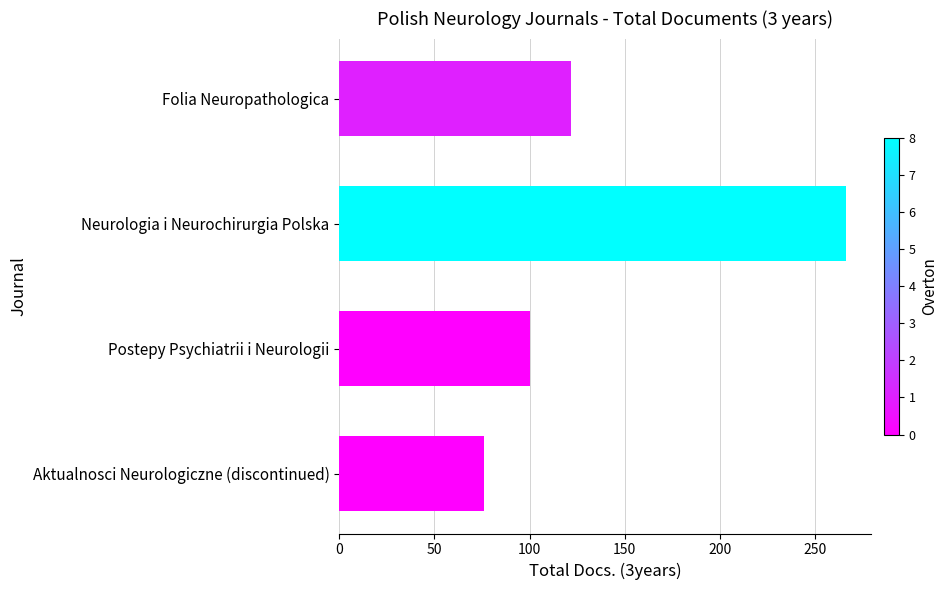

Where is the data nearest to the value 171?

Folia Neuropathologica